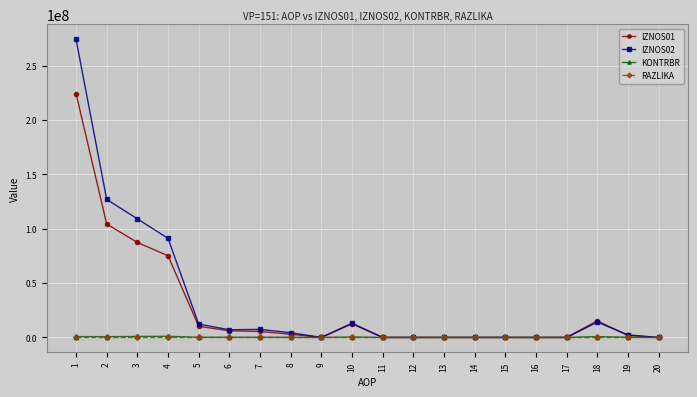

Which series has the widest spread of values?

IZNOS02